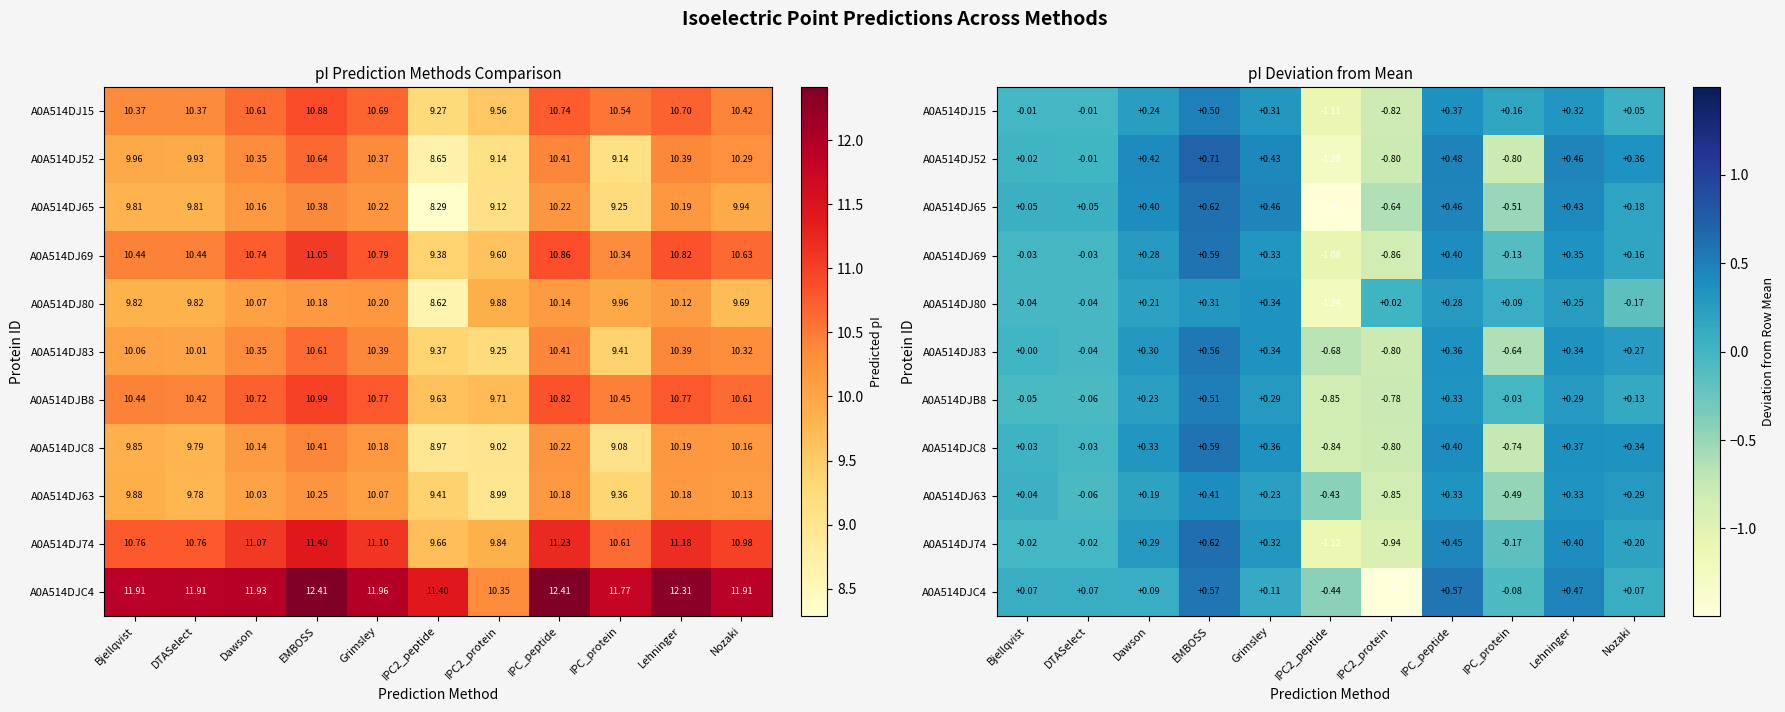

Where does the A0A514DJ74 series first go above 0?

Dawson